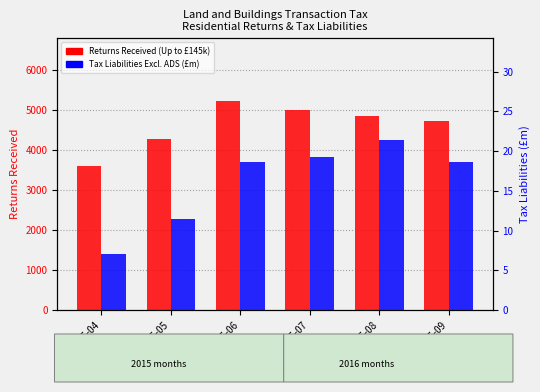

Reading left to right, list all the values displayed in this chart.

Returns Received (Up to £145k): 3610.0	4270.0	5230.0	5000.0	4840.0	4710.0
Tax Liabilities Excl. ADS (£m): 7.0	11.4	18.6	19.3	21.4	18.6